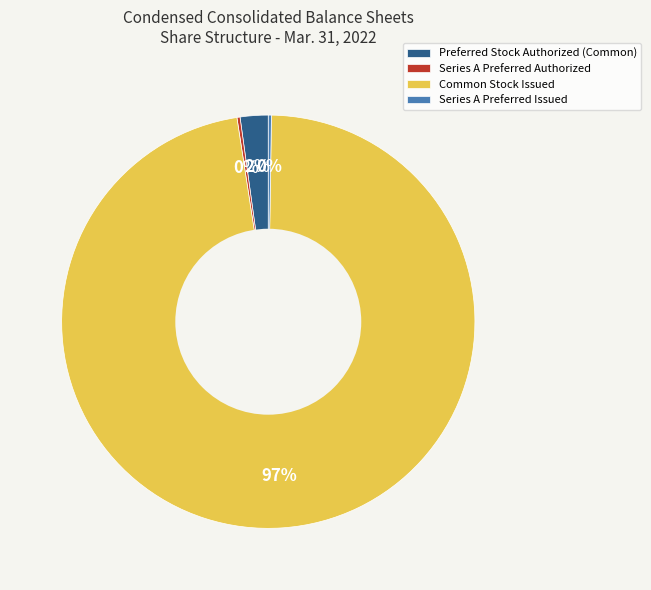

To the nearest percent, what is the average slice percentage?

25%